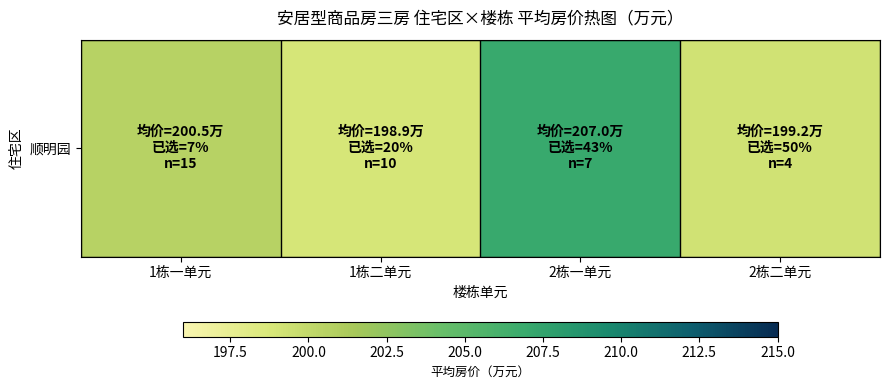

How many values exceed 200?

2